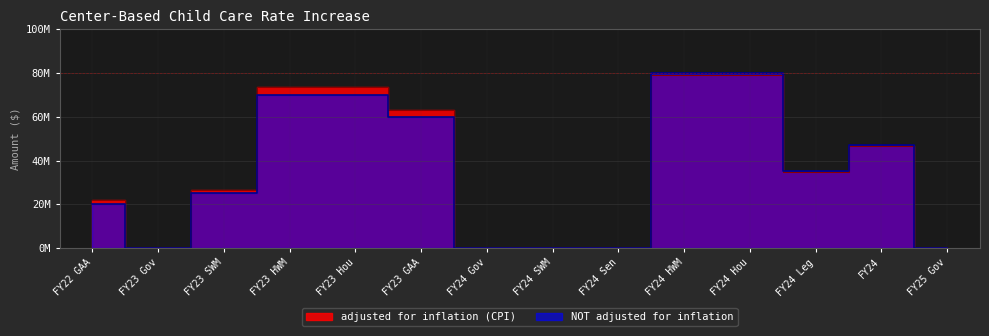

What is the total value across all series at FY23 SWM?

51329743